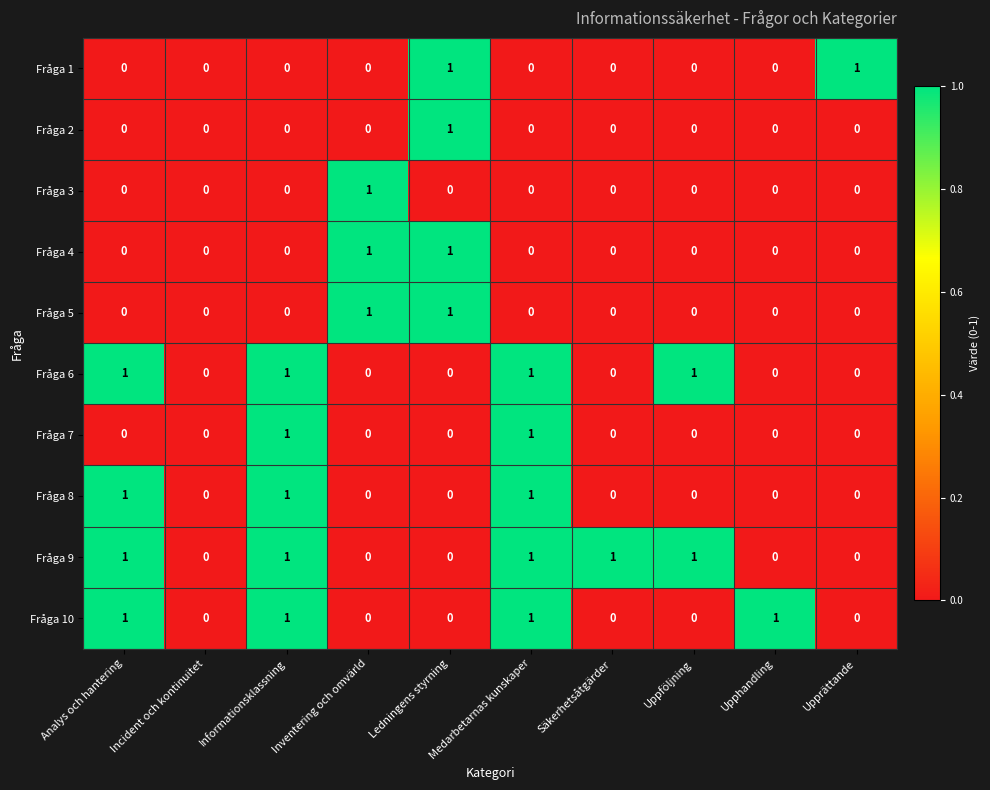

What is the spread (max minus min) of values at Upphandling?

1